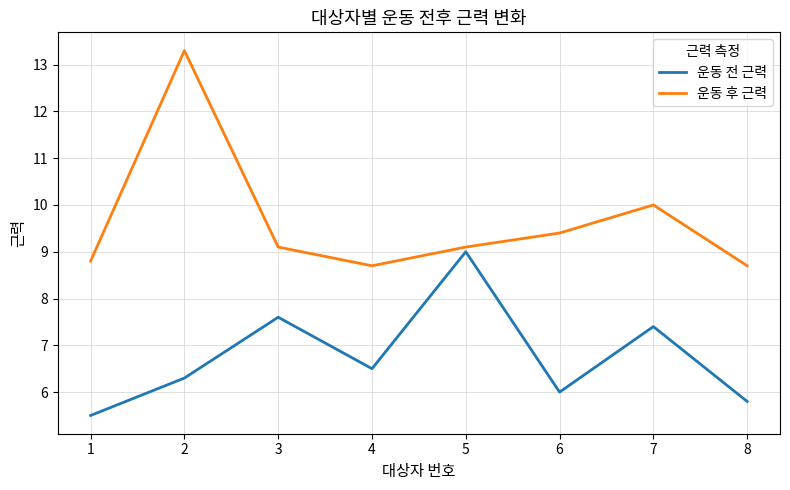

At which category does the chart reach its minimum across all series?

1